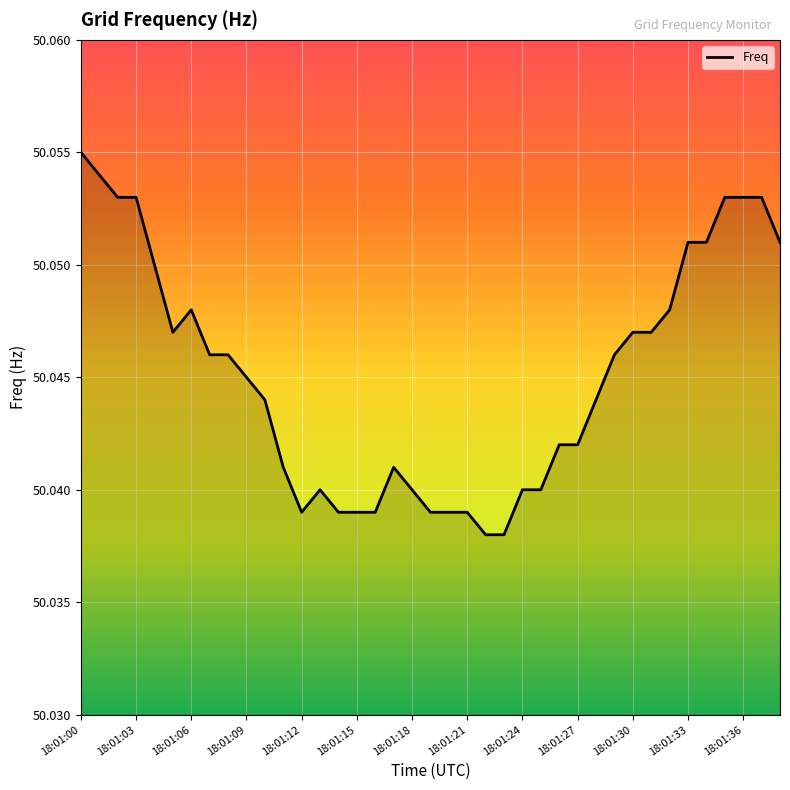

Which category has the highest value across all series?

18:01:00